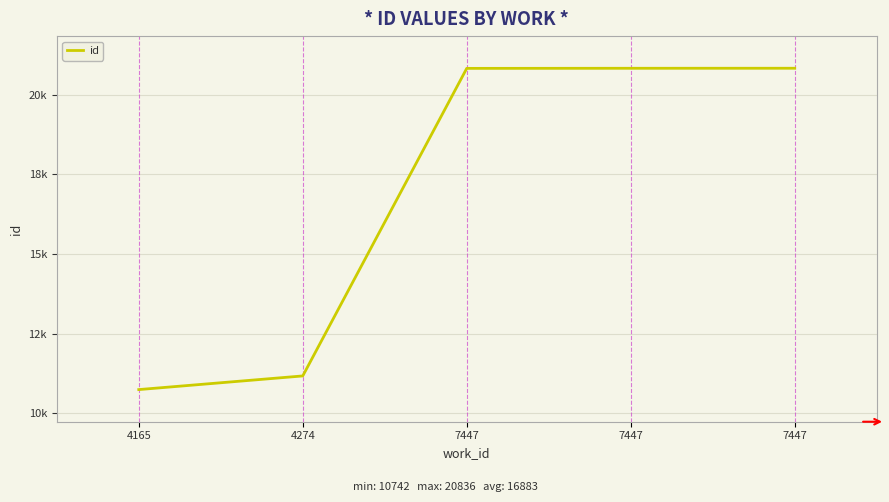

Where does the data first go above 20832?

7447